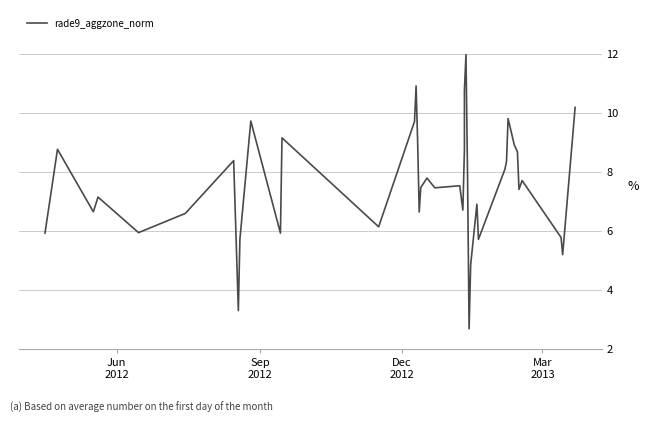

Does the chart have visible grid lines?

Yes